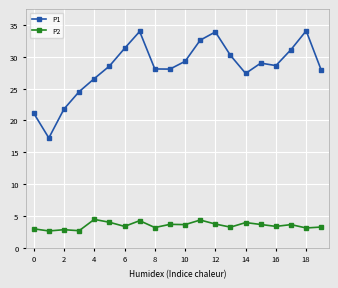

Rank the series by their average value, from lowest to highest.

P2, P1